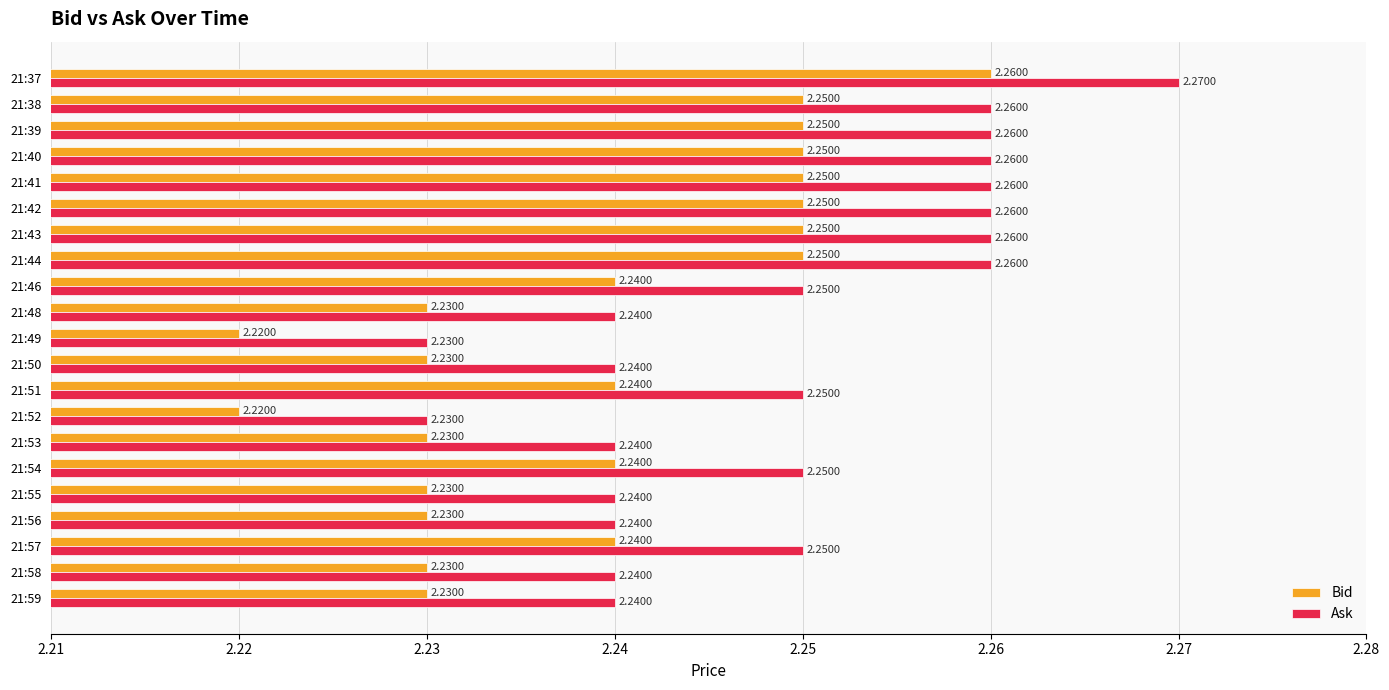

What is the total value across all series at 21:50?

4.5